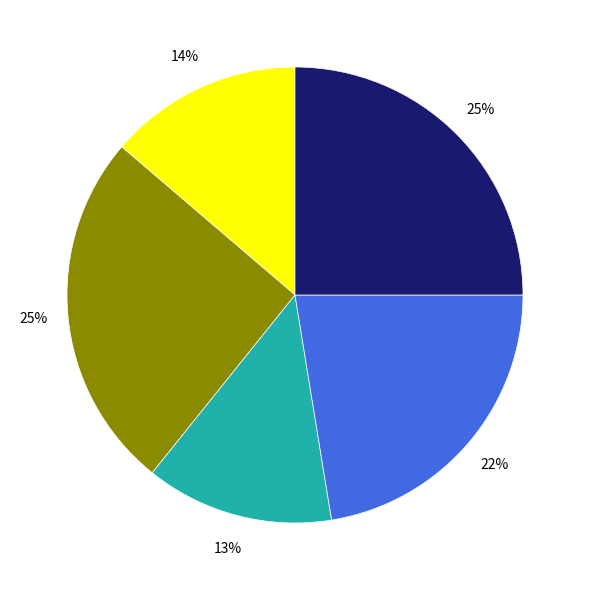

To the nearest percent, what is the difference between the largest and smallest slice percentages?

12%